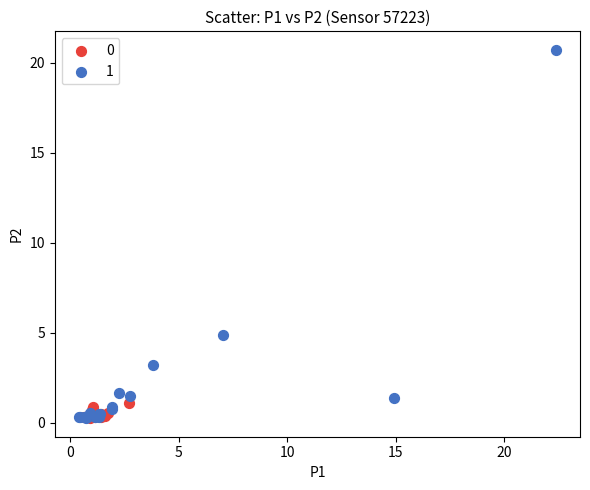

What are all the series names shown in the legend?

0, 1